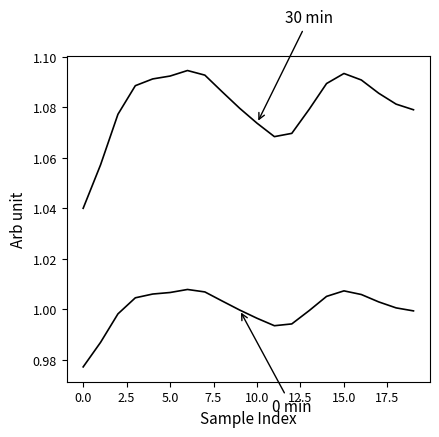

How many lines are shown in the chart?

2